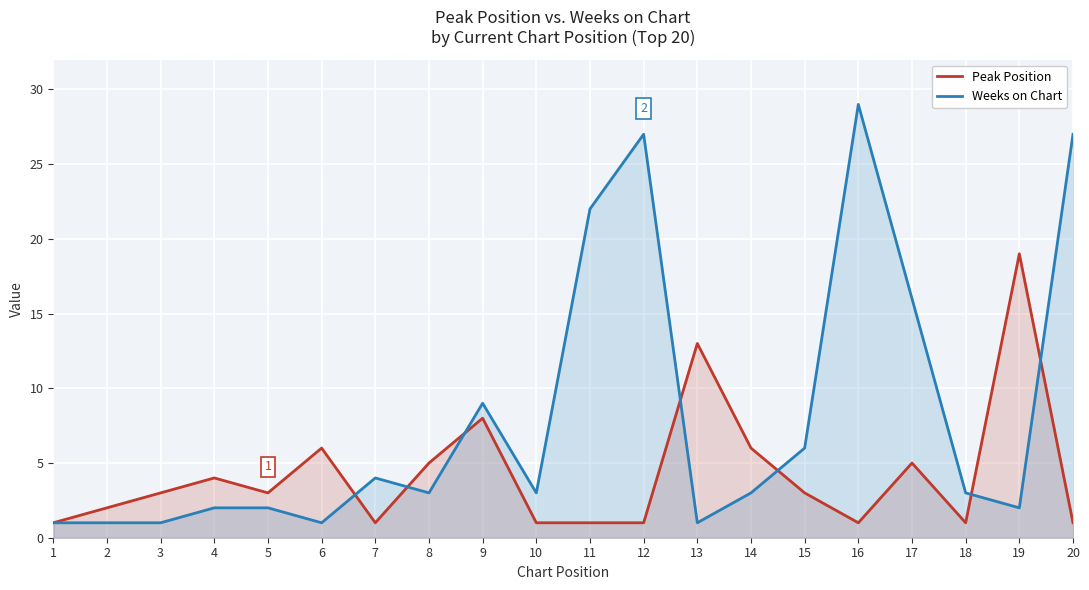

At 17, list the series in order from smallest to largest.

Peak Position, Weeks on Chart